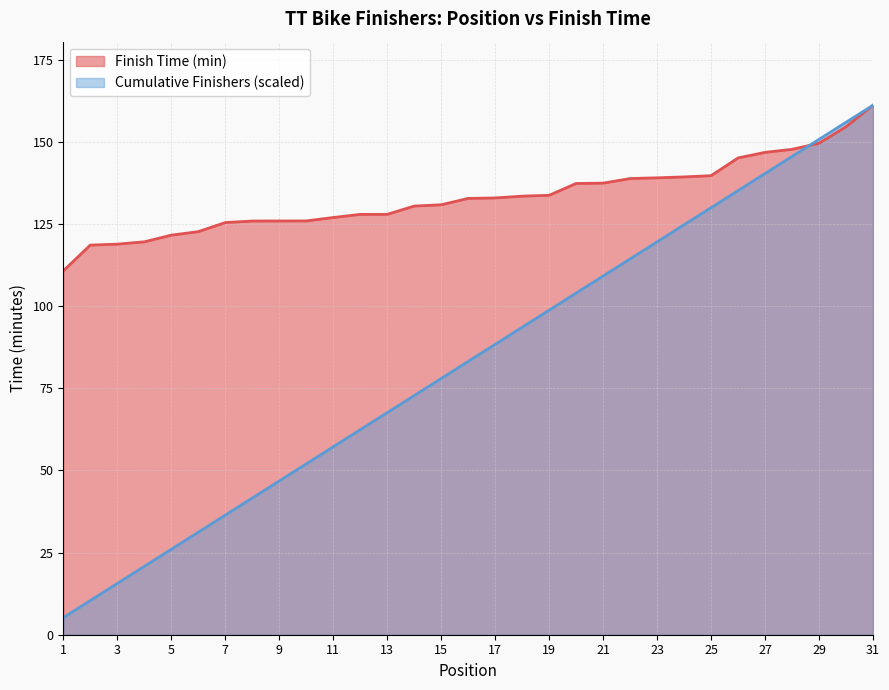

Count the number of data series in this chart.

2